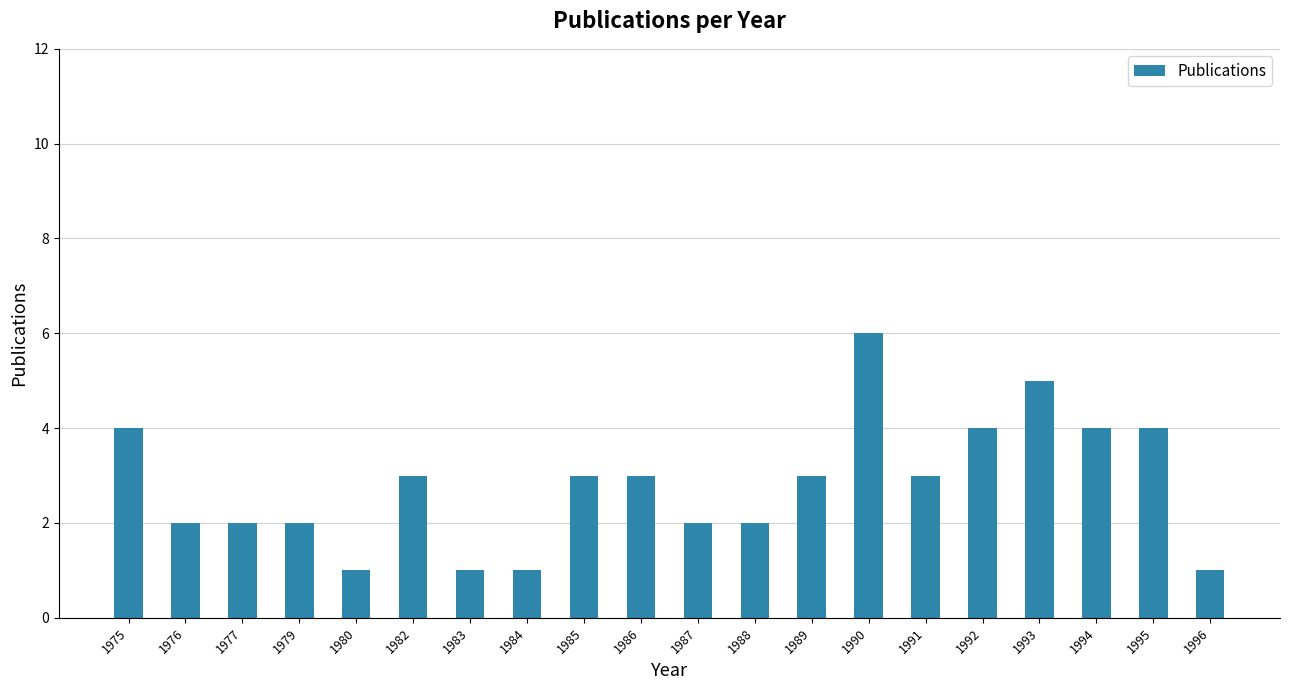

What is the ratio of the value at 1976 to the value at 1983?

2.0